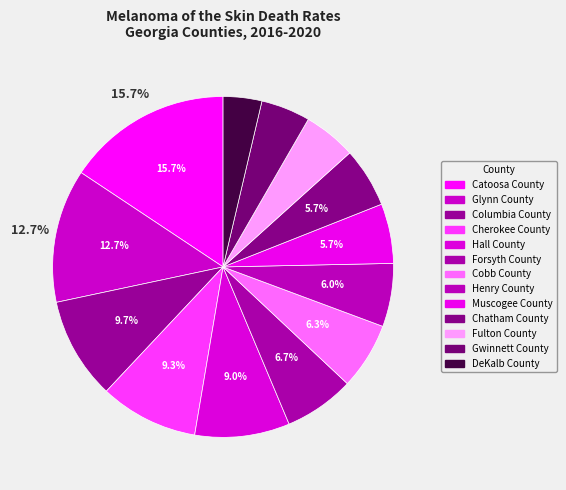

To the nearest percent, what portion does Henry County represent?

6%